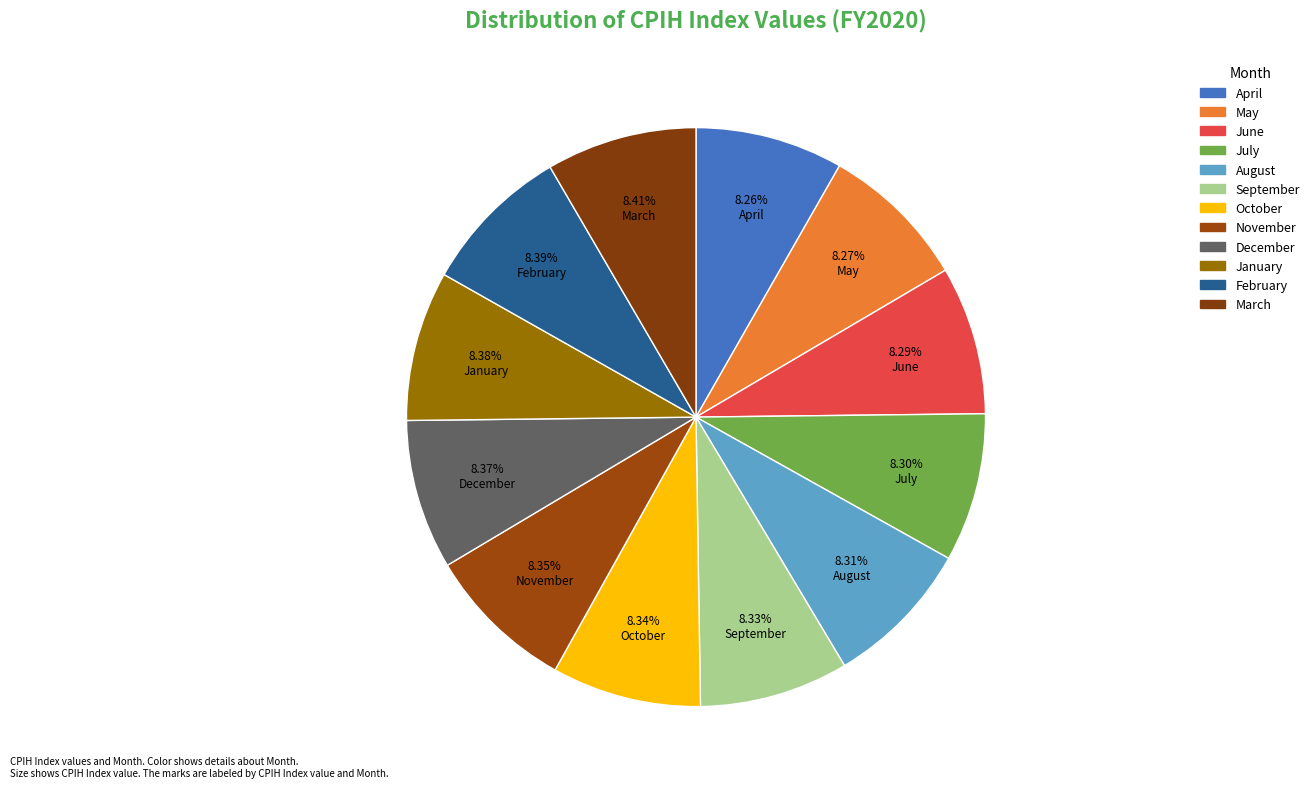

True or false: December accounts for 19% of the total.

False